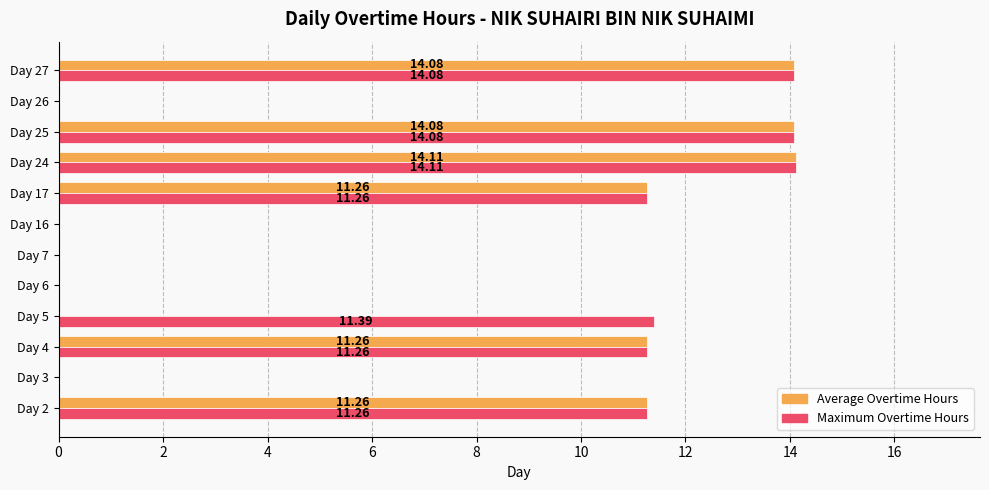

What is the total value across all series at Day 4?

22.5